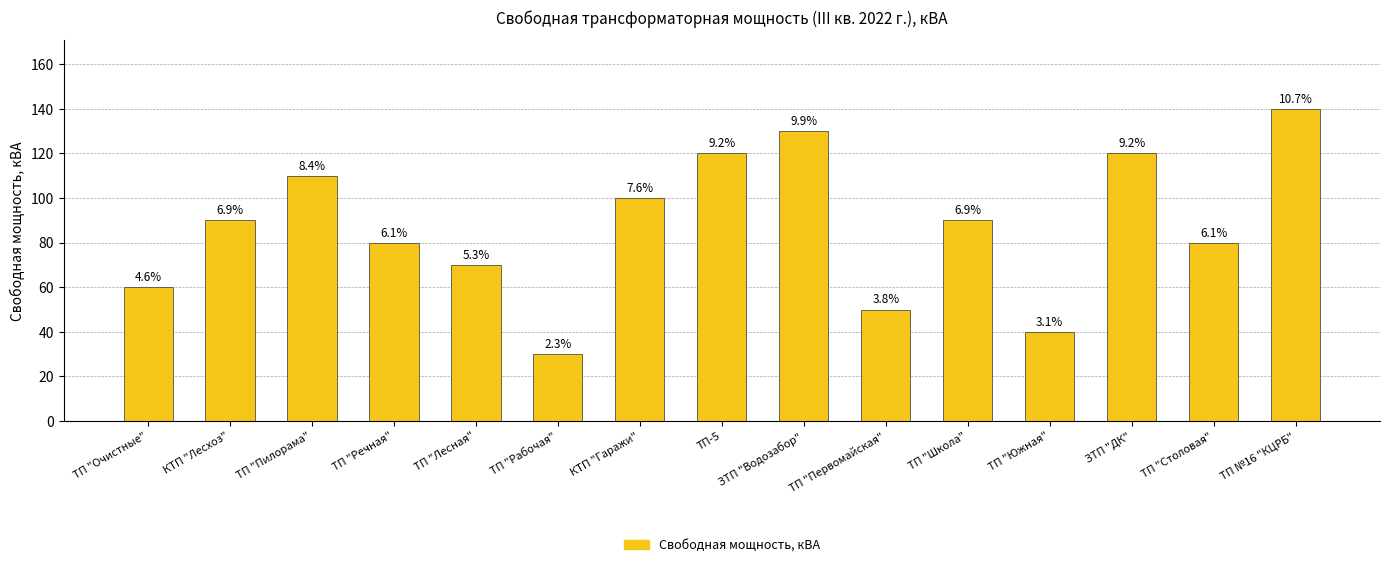

Does the chart contain any negative values?

No